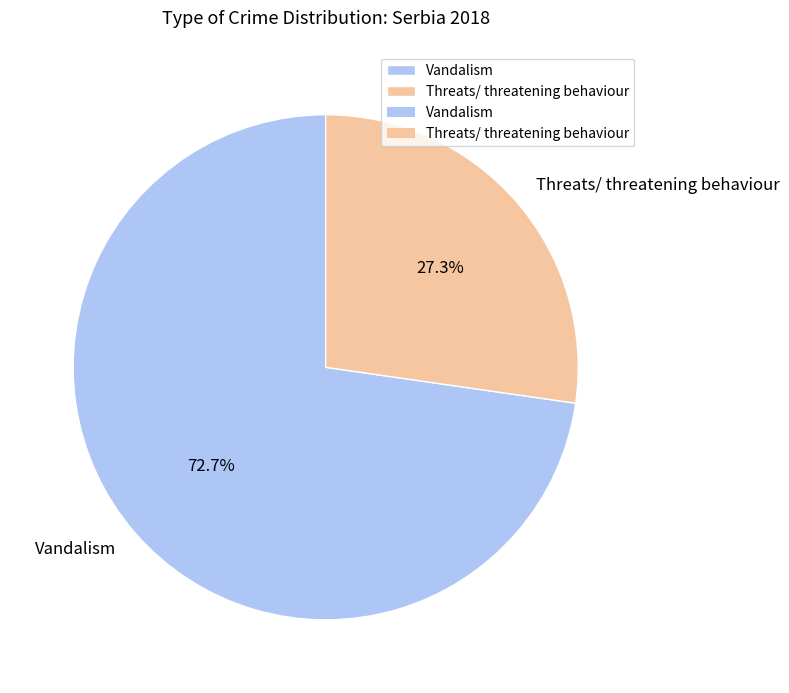

Do Threats/ threatening behaviour and Vandalism together represent more than half of the pie?

Yes